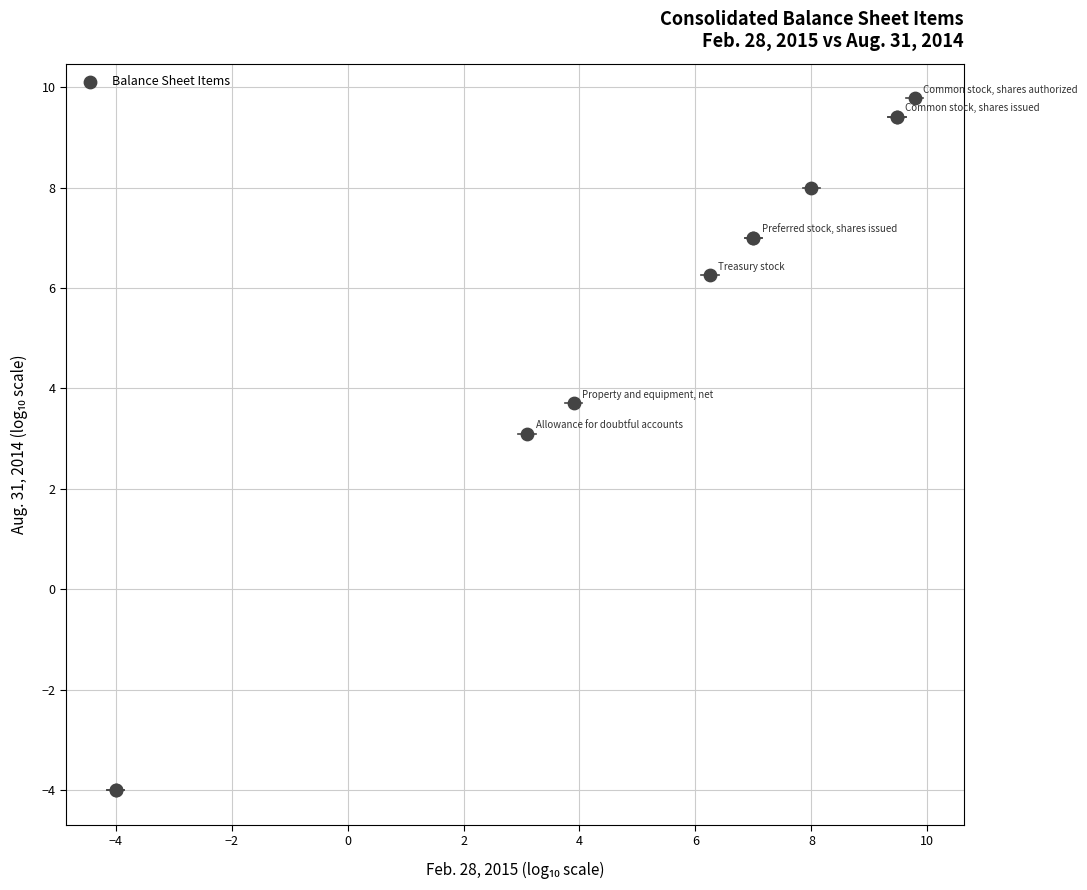

What Y value in the scatter plot is closest to 2?

3.1